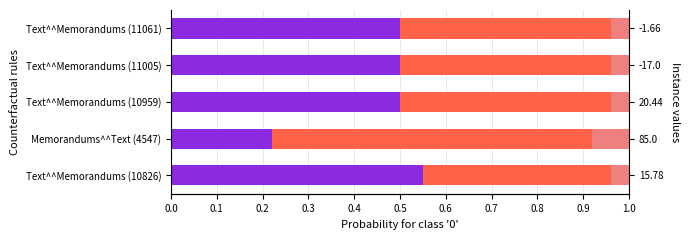

Which series has the largest total across all categories?

red segment